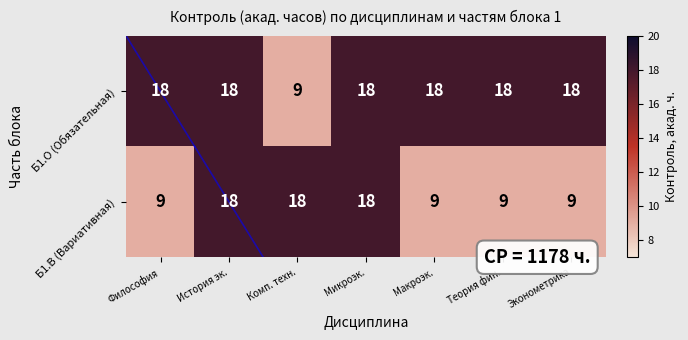

True or false: Б1.В (Вариативная) has a value of 18 at Микроэк..

True